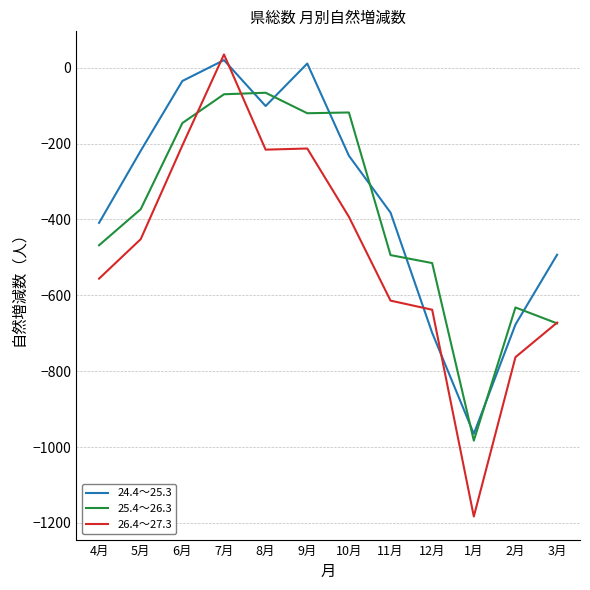

Rank the series by their average value, from highest to lowest.

24.4～25.3, 25.4～26.3, 26.4～27.3